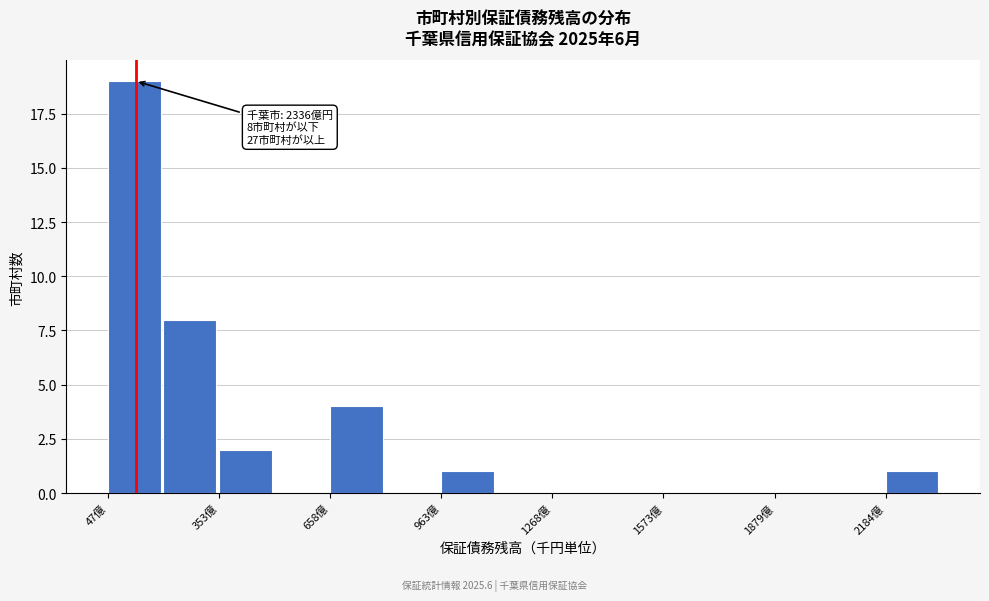

Read against the x-axis, roughly where is the centre of the tallest bar?

100